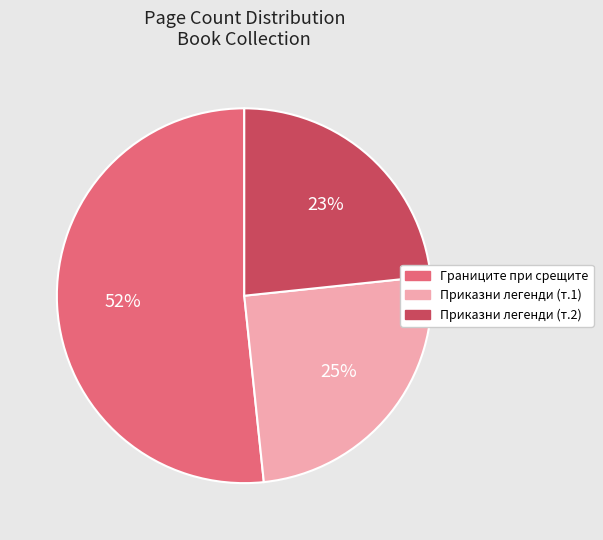

To the nearest percent, what is the average slice percentage?

33%